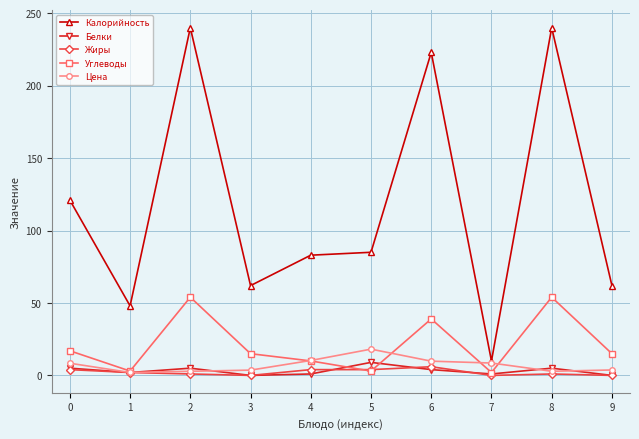

What is the total value across all series at 8?

302.9